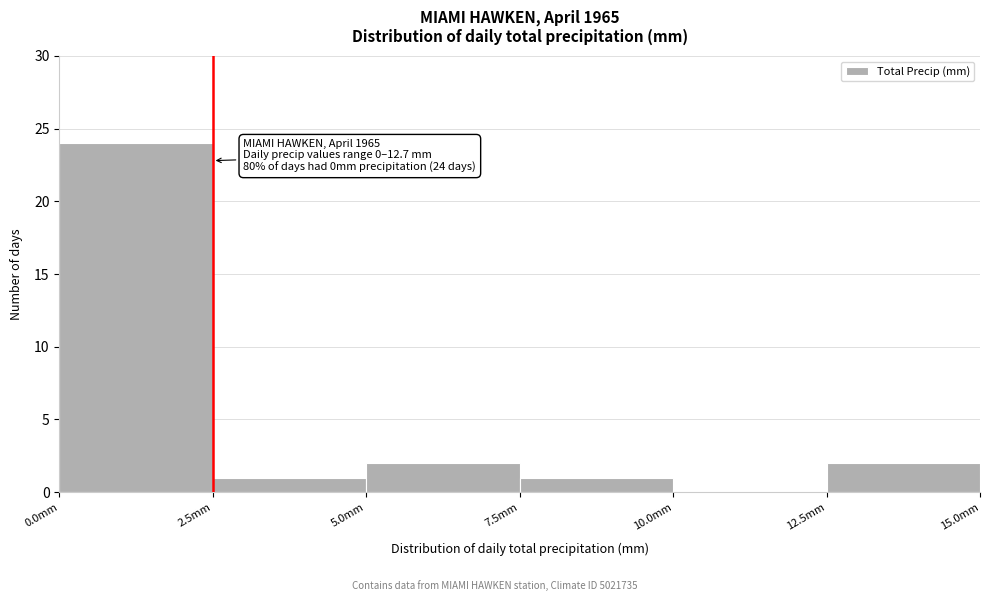

Over which range of the x-axis is the bar tallest?

0.0 to 2.5